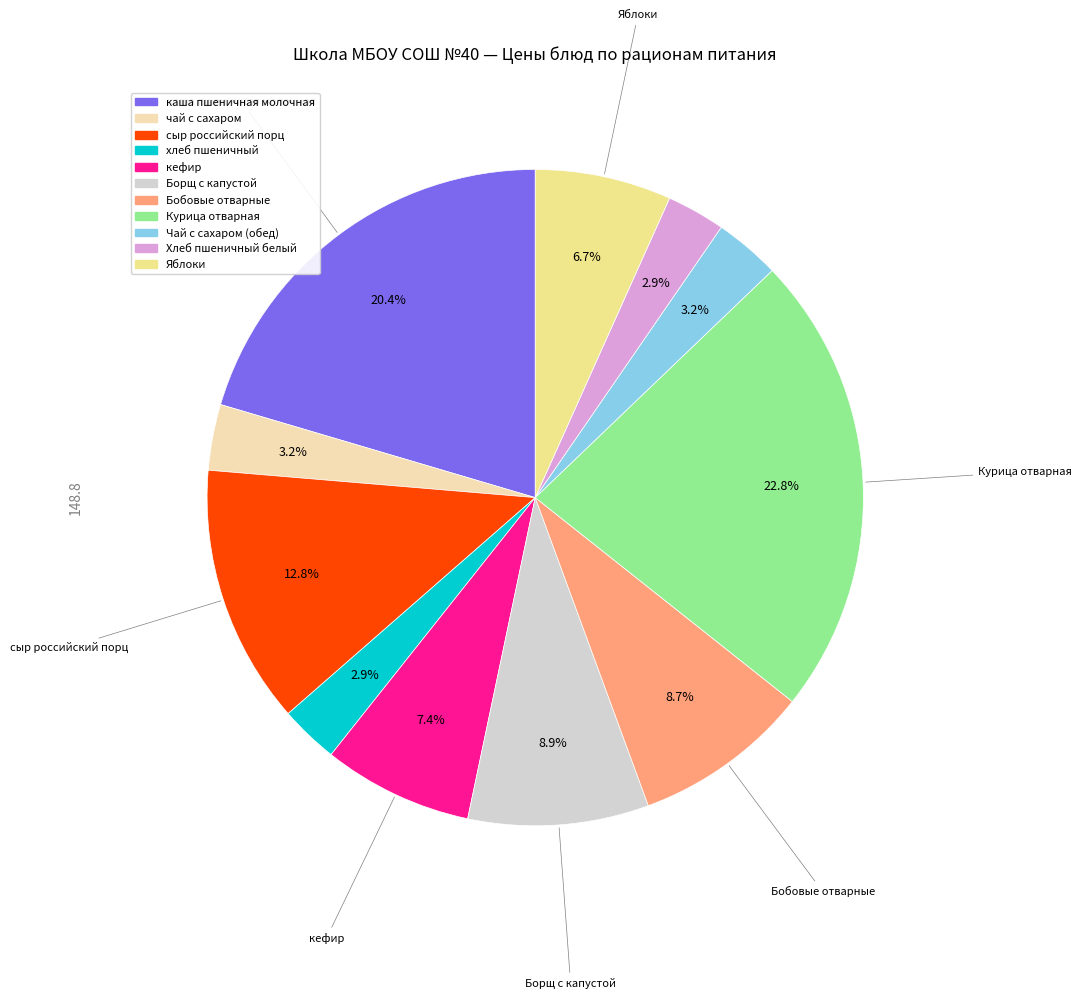

How many segments does this pie chart have?

11